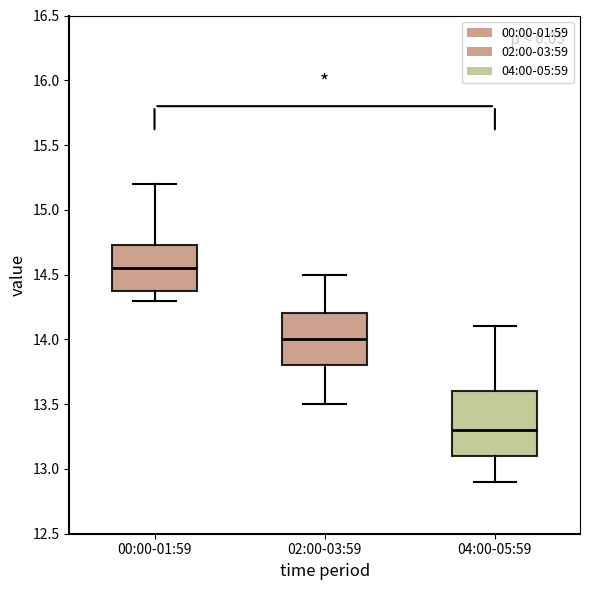

Which box is the tallest, from its lower edge to its upper edge?

04:00-05:59